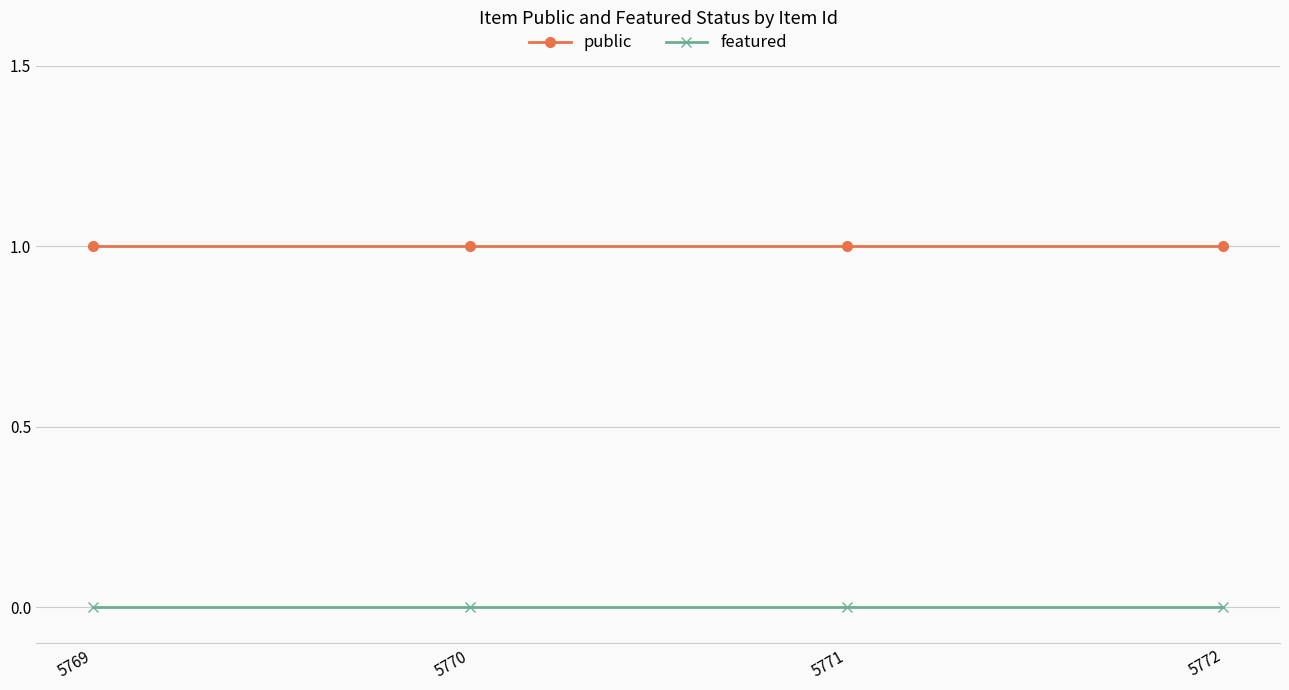

What is the value of the public point at the 4th from the left?

1